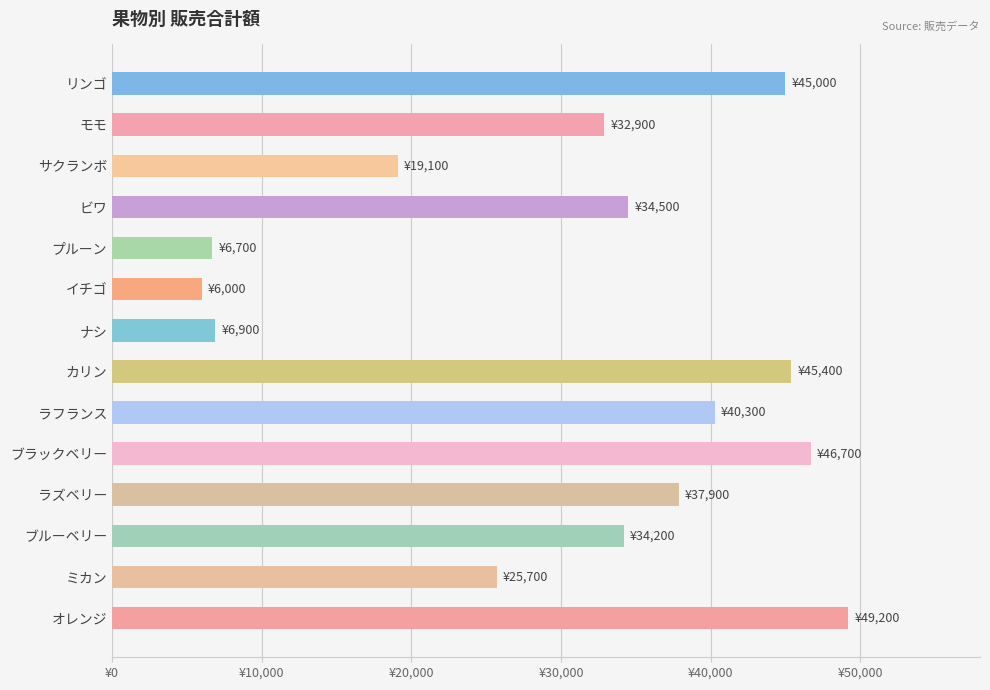

Are the bars horizontal?

Yes